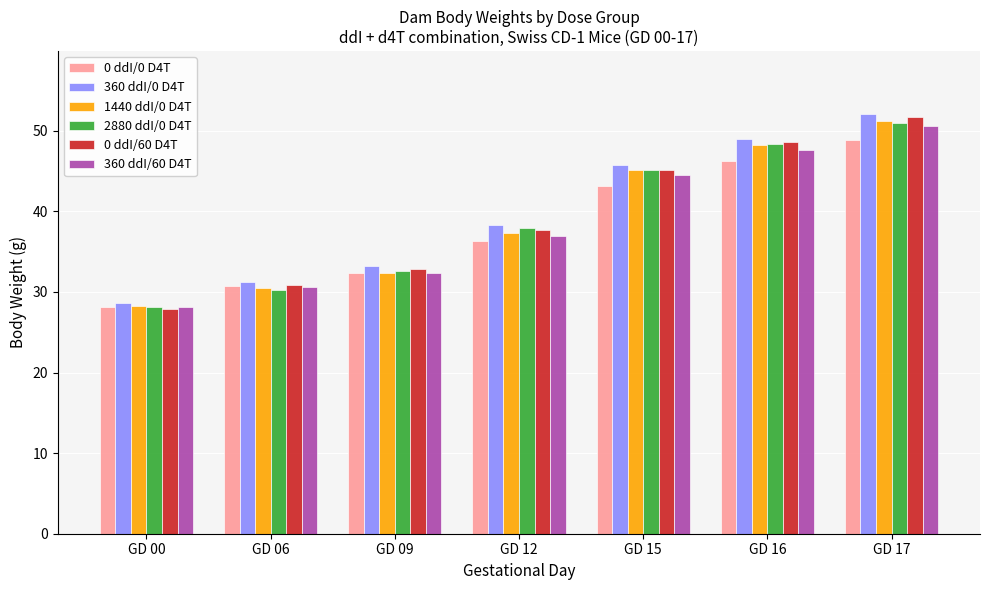

What is the difference between the 360 ddI/0 D4T values at GD 17 and GD 16?

3.1